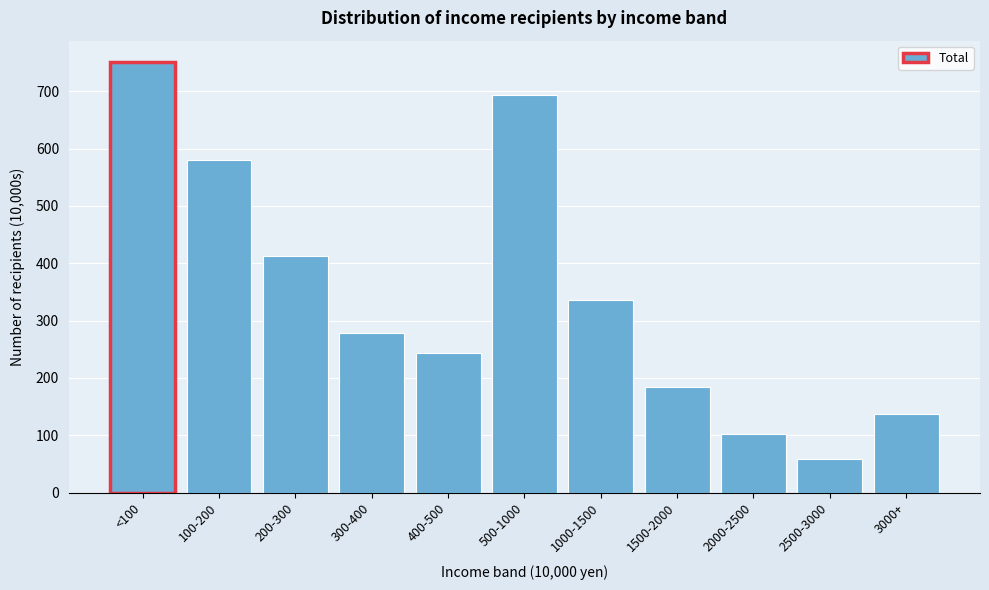

Reading right to left, list all the values displayed in this chart.

3000+=136.6	2500-3000=59.4	2000-2500=101.8	1500-2000=183.8	1000-1500=335.1	500-1000=693.6	400-500=244.1	300-400=278.3	200-300=412.9	100-200=581.0	<100=750.8